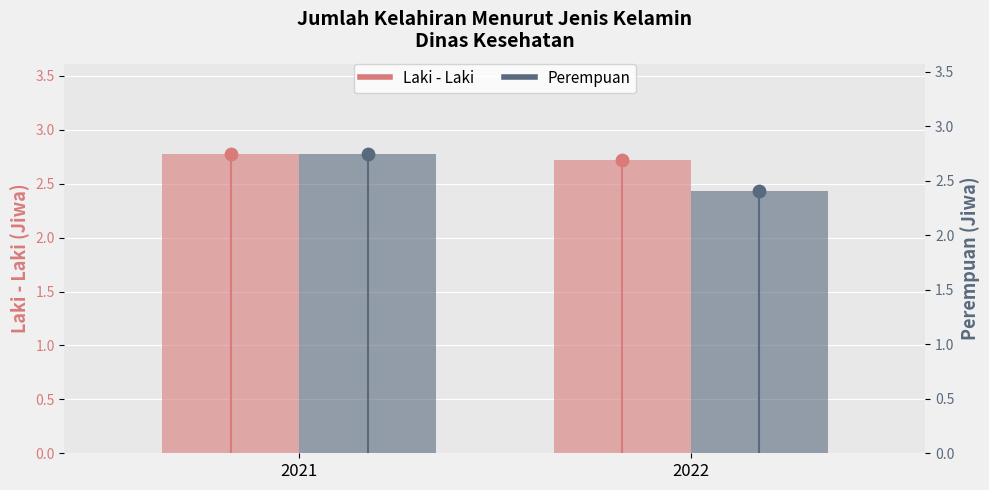

What are all the series names shown in the legend?

Laki - Laki, Perempuan